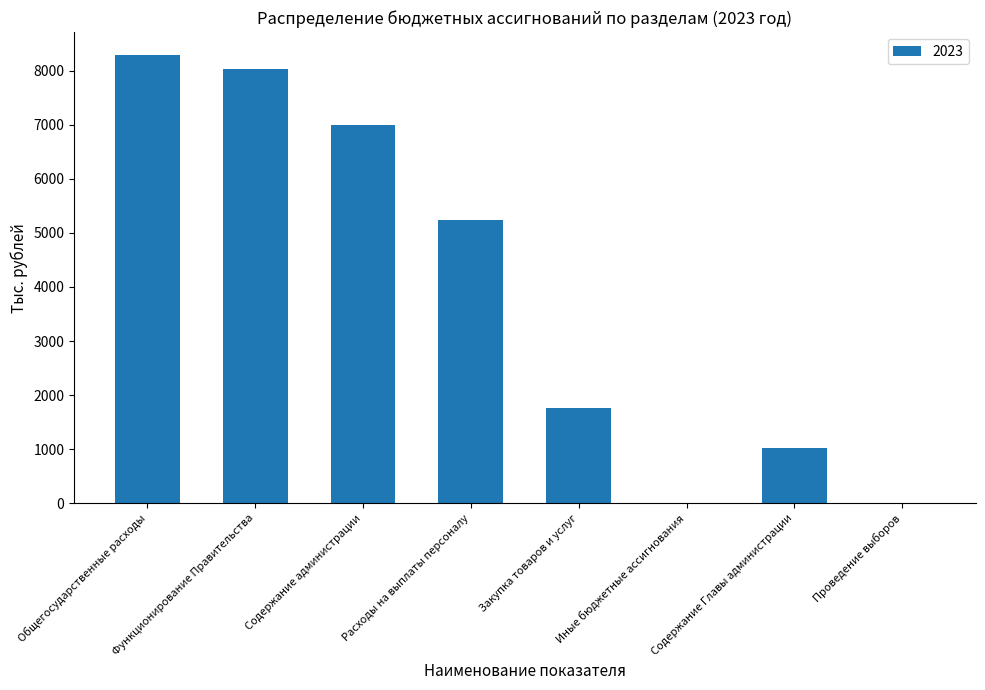

Does the chart contain stacked bars?

No